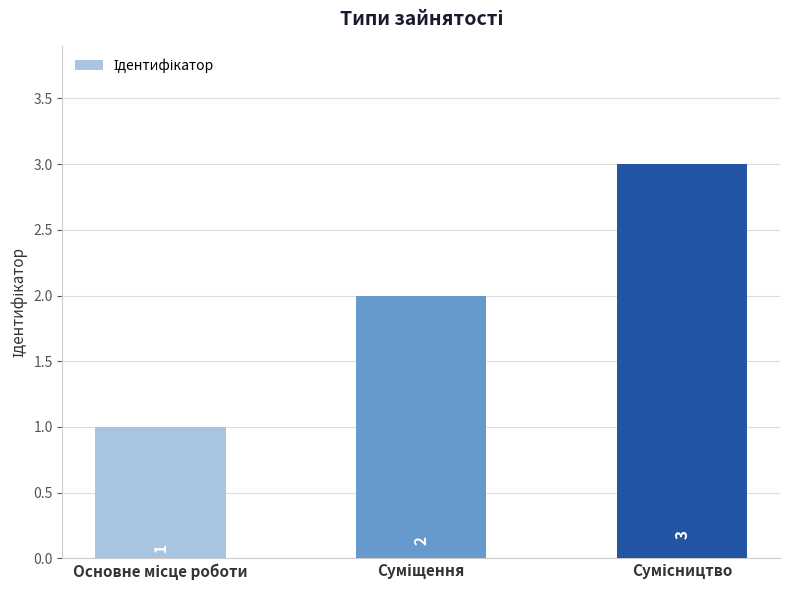

What is the greatest value displayed?

3